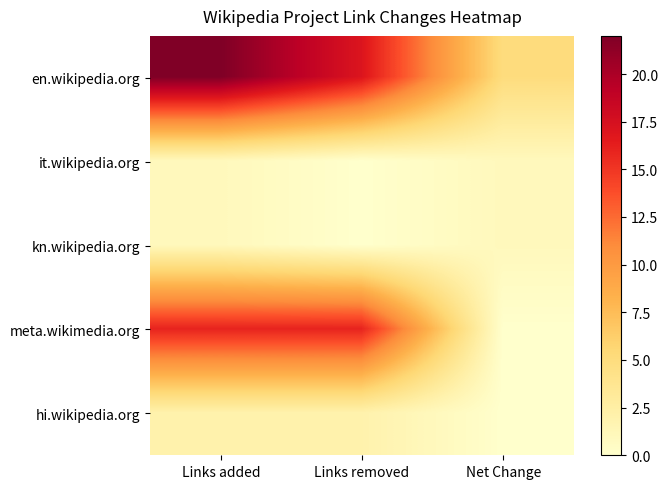

Which series has the largest total across all categories?

en.wikipedia.org